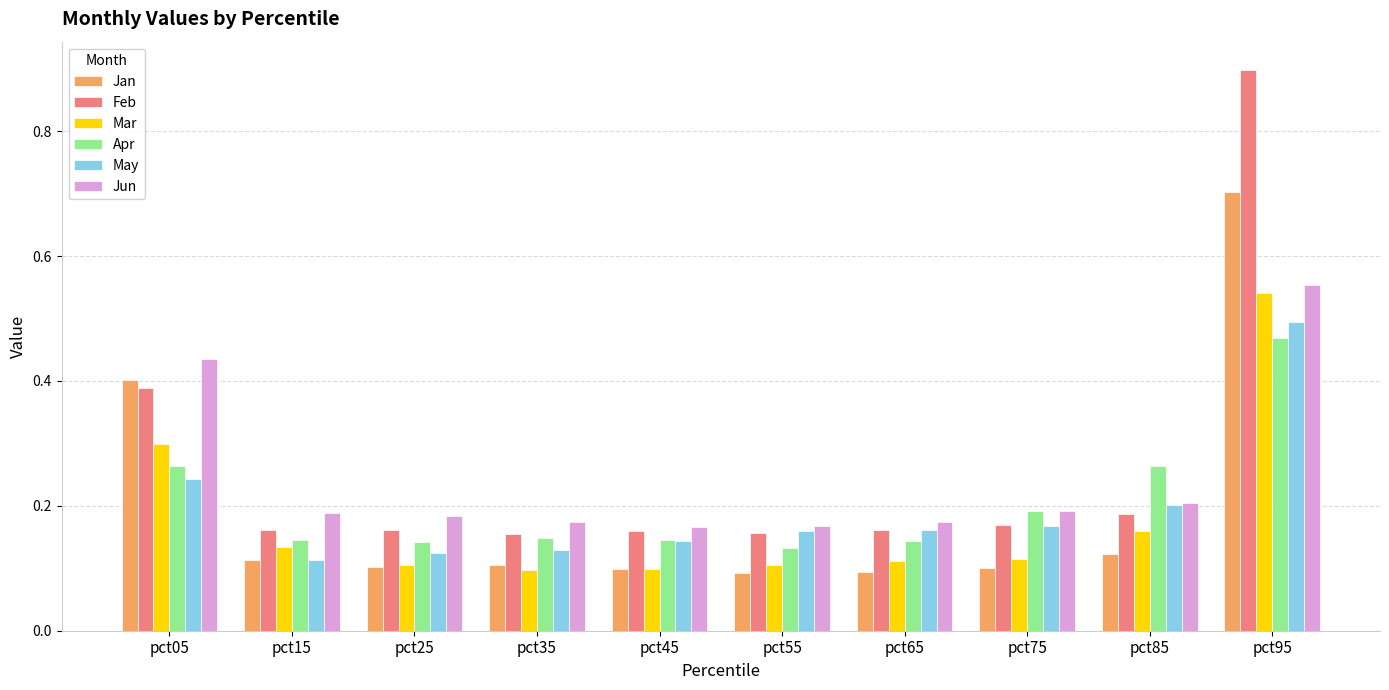

How many distinct data groups are displayed?

6